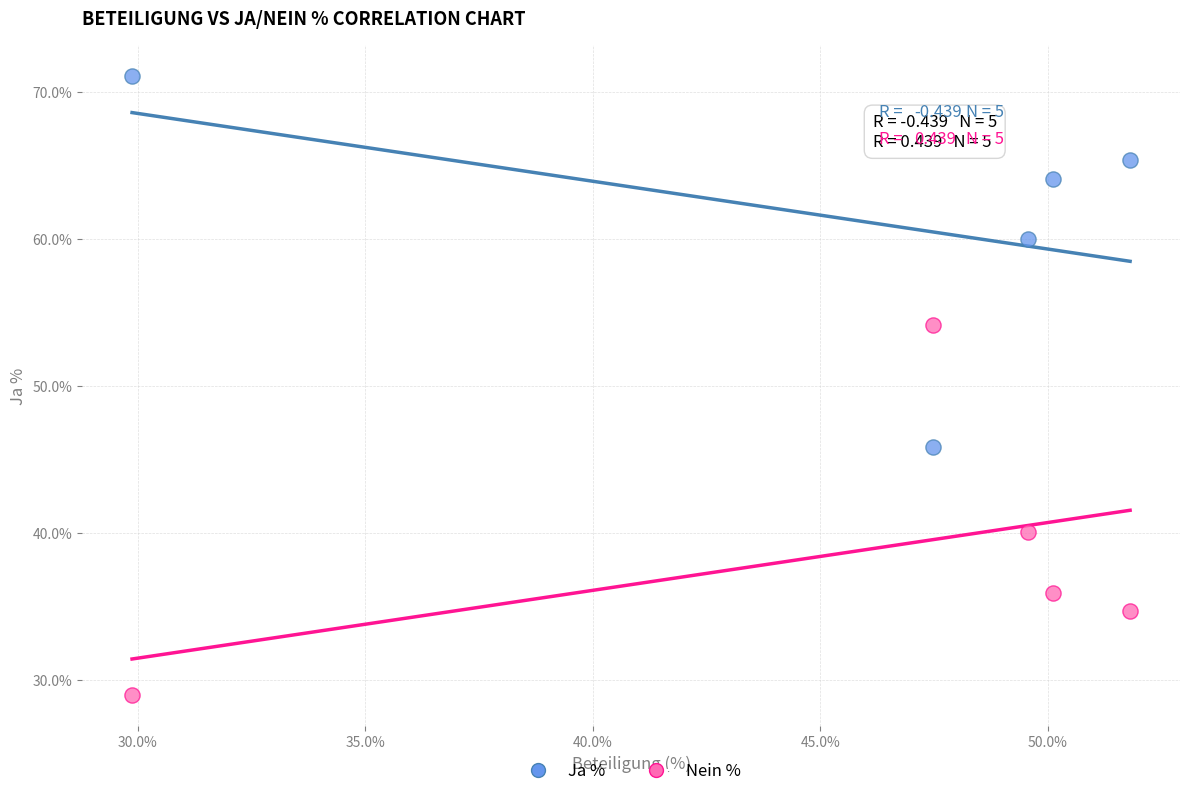

What is the X range (max minus min) for the scatter plot?

21.9